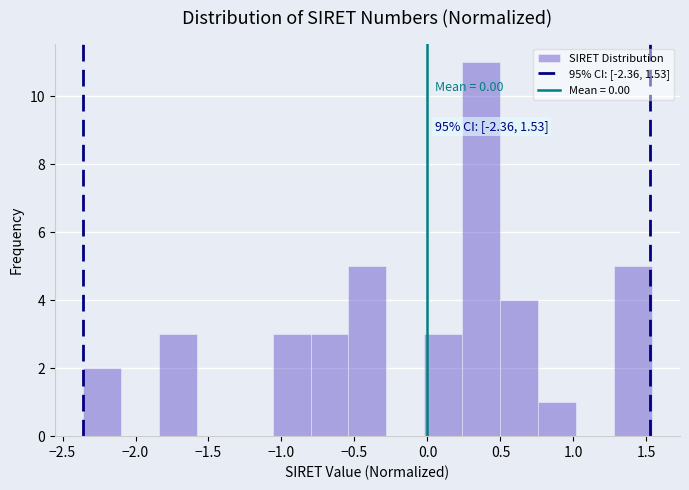

Which range on the x-axis has the tallest bar?

0.25 to 0.50